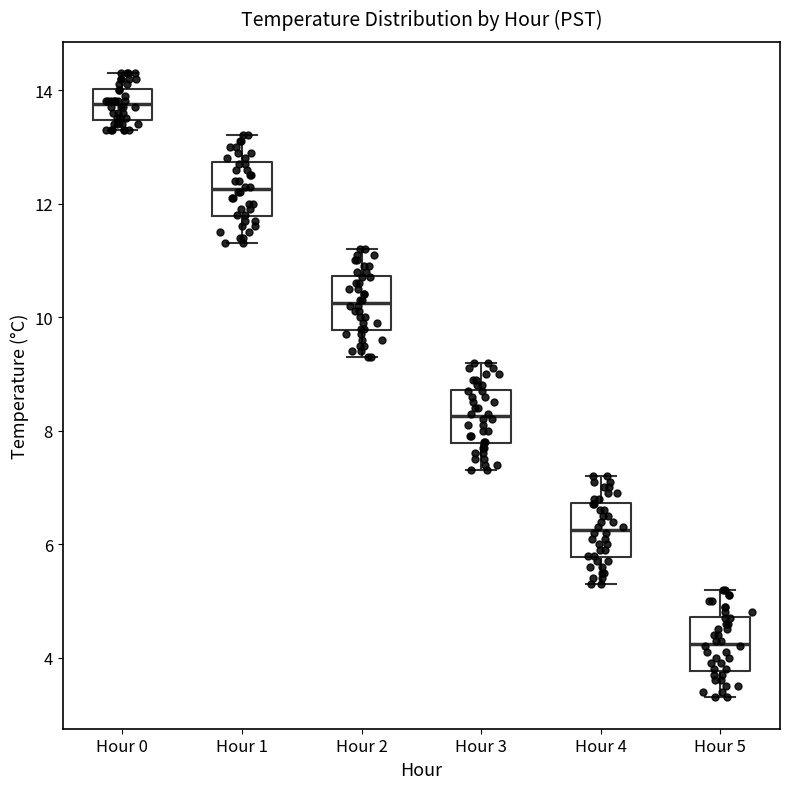

Reading left to right, transcribe this box plot: for each box, give where its median line is, the range the box spans, and where its two whiskers end, as read against the y-axis. The values are not printed on the chart, so give them approximately, as read against the axis.

Hour 0: median 13.8, box 13.4 to 14.0, whiskers 13.4 (just below the box's lower edge) to 14.4
Hour 1: median 12.2, box 11.8 to 12.8, whiskers 11.4 to 13.2
Hour 2: median 10.2, box 9.8 to 10.8, whiskers 9.4 to 11.2
Hour 3: median 8.2, box 7.8 to 8.8, whiskers 7.4 to 9.2
Hour 4: median 6.2, box 5.8 to 6.8, whiskers 5.4 to 7.2
Hour 5: median 4.2, box 3.8 to 4.8, whiskers 3.4 to 5.2